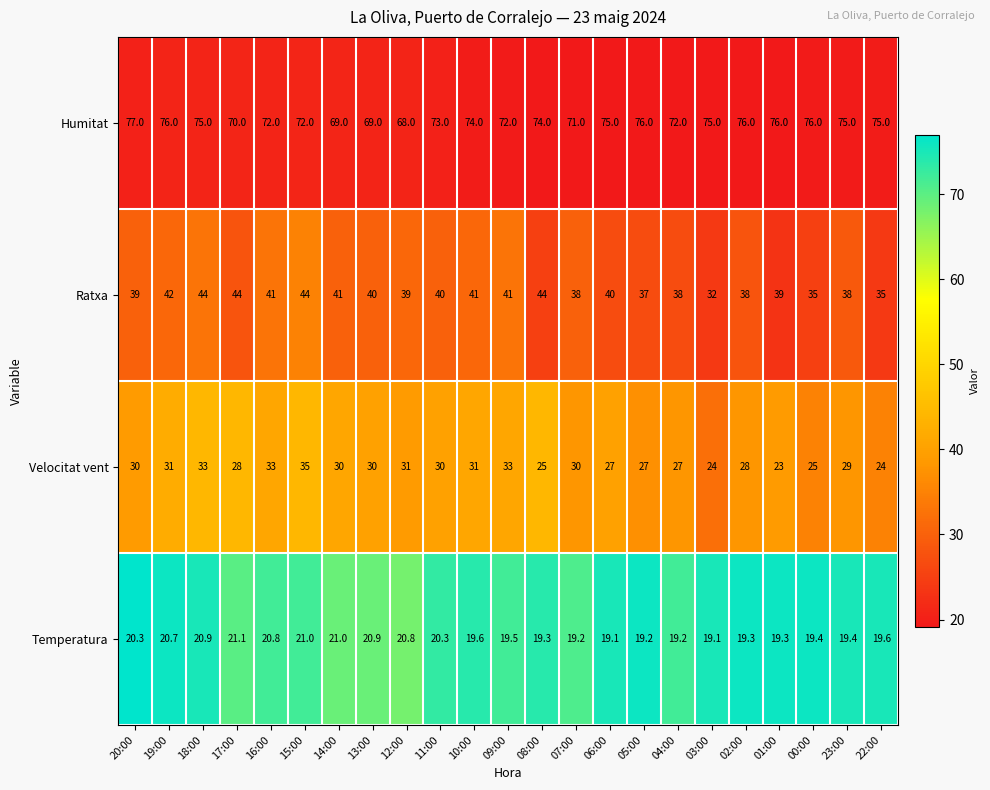

What is the difference between the second highest and second lowest values in the Ratxa series?

9.0